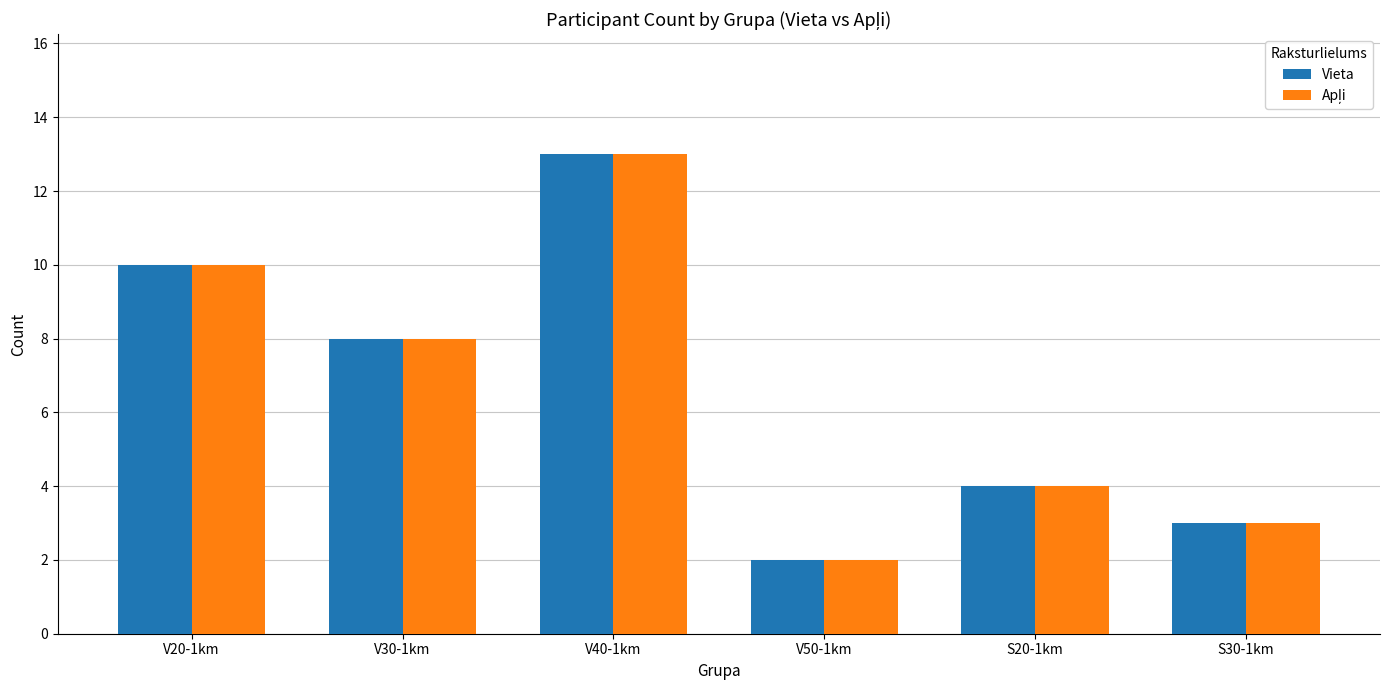

At which label does Vieta reach its minimum?

V50-1km